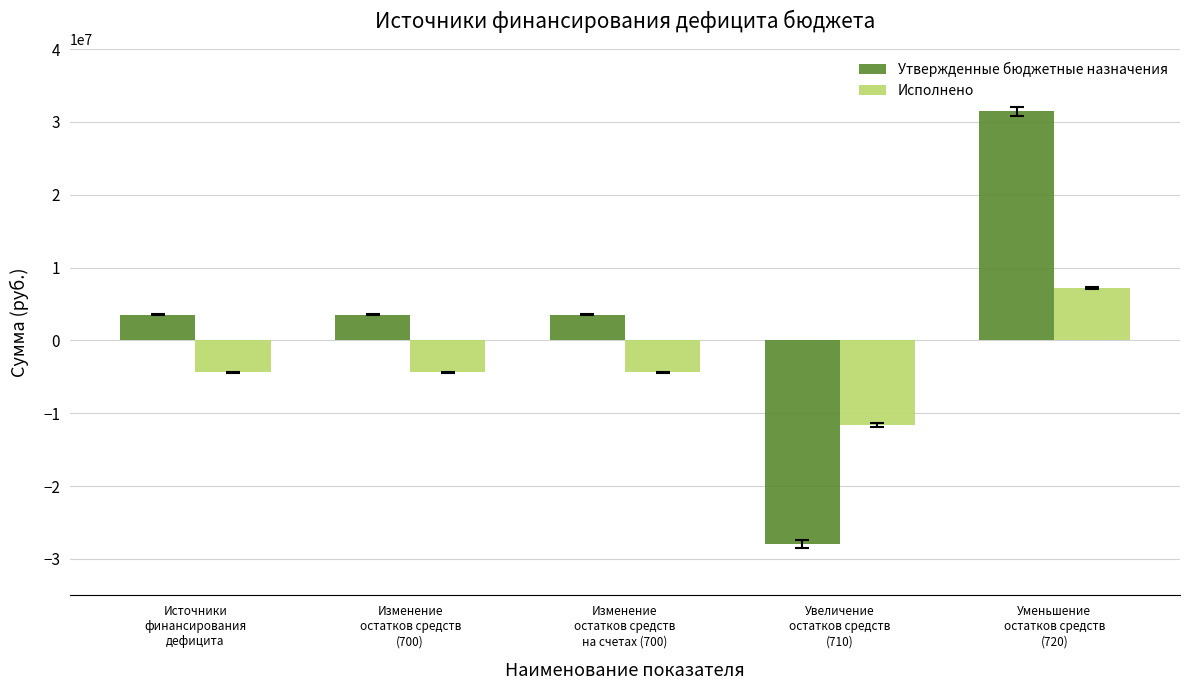

At which category is the sum across all series the highest?

Уменьшение
остатков средств
(720)